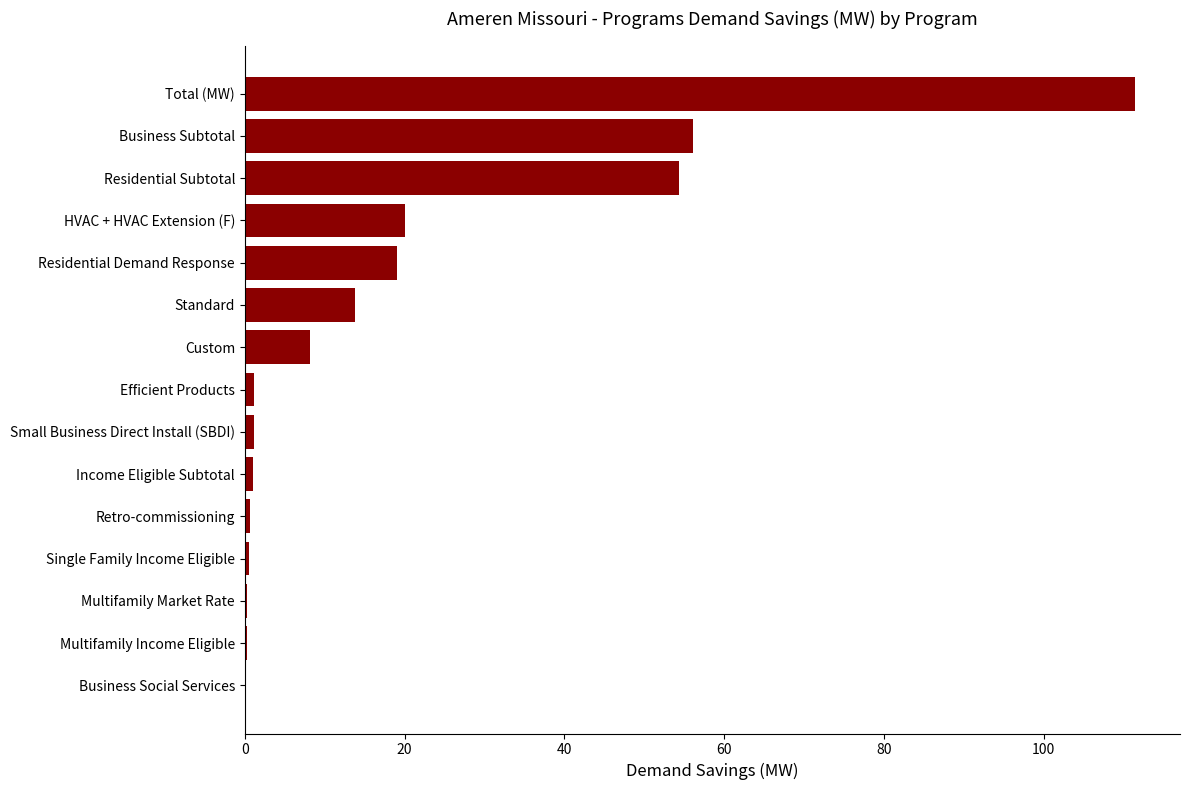

Read the value at Custom.

8.2